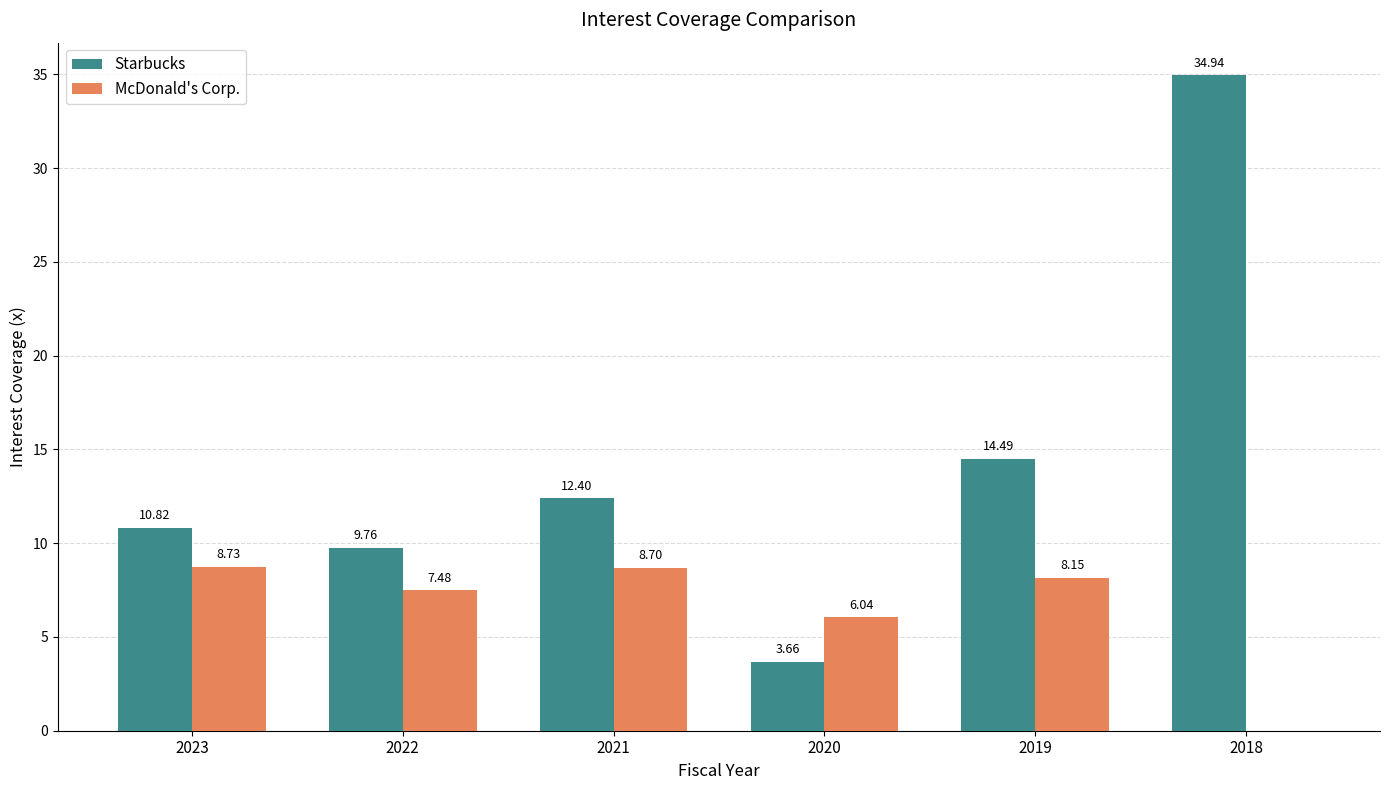

What is the maximum value shown in the chart?

34.9